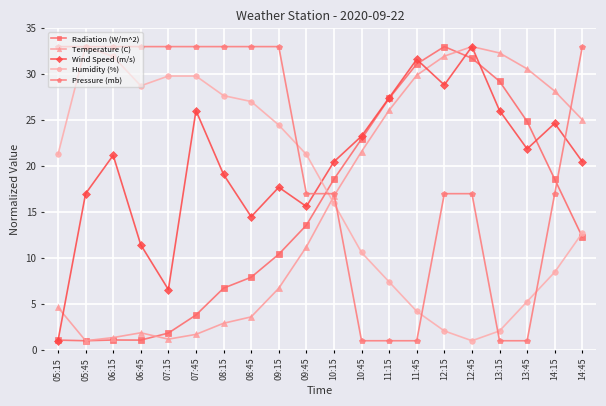

How many values in the Radiation (W/m^2) series exceed 13?

10